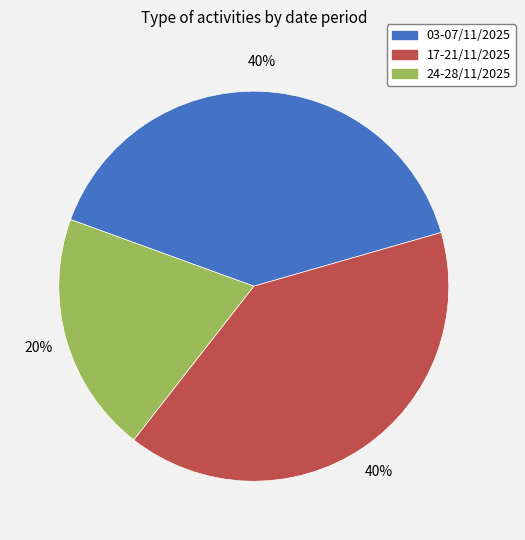

Count the number of slices in the pie.

3